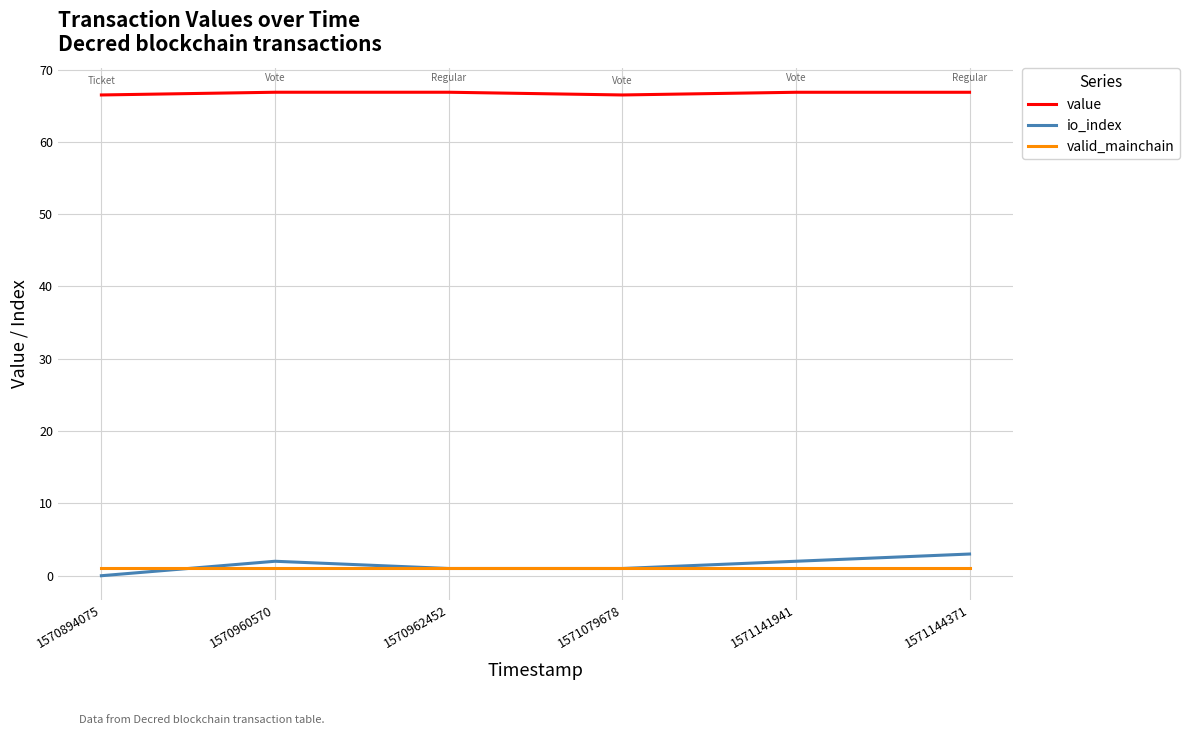

Count the number of data series in this chart.

3